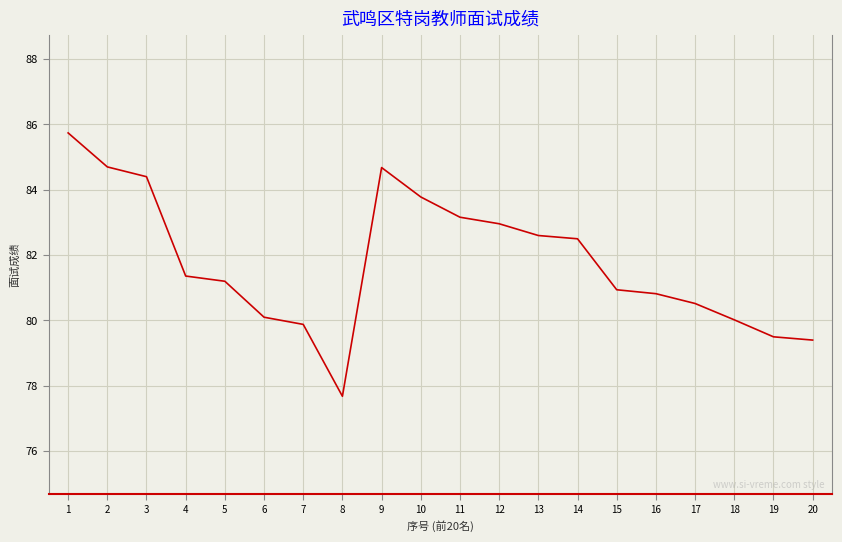

Which category has the highest value across all series?

1